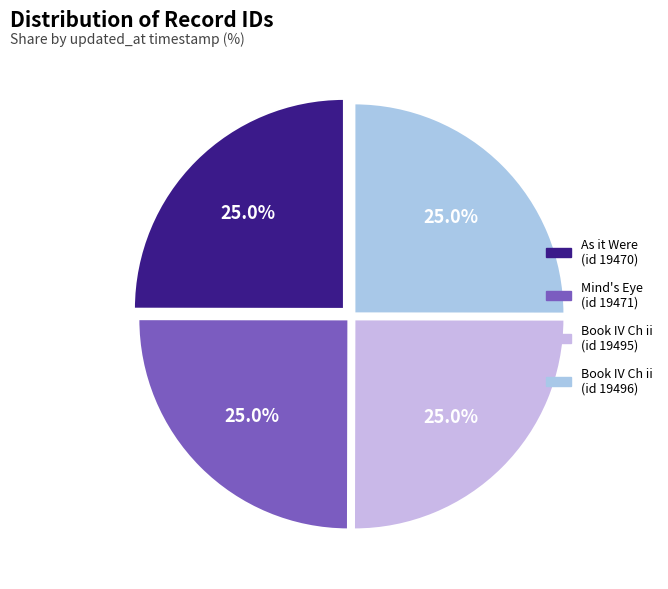

Does any single category account for the majority?

No